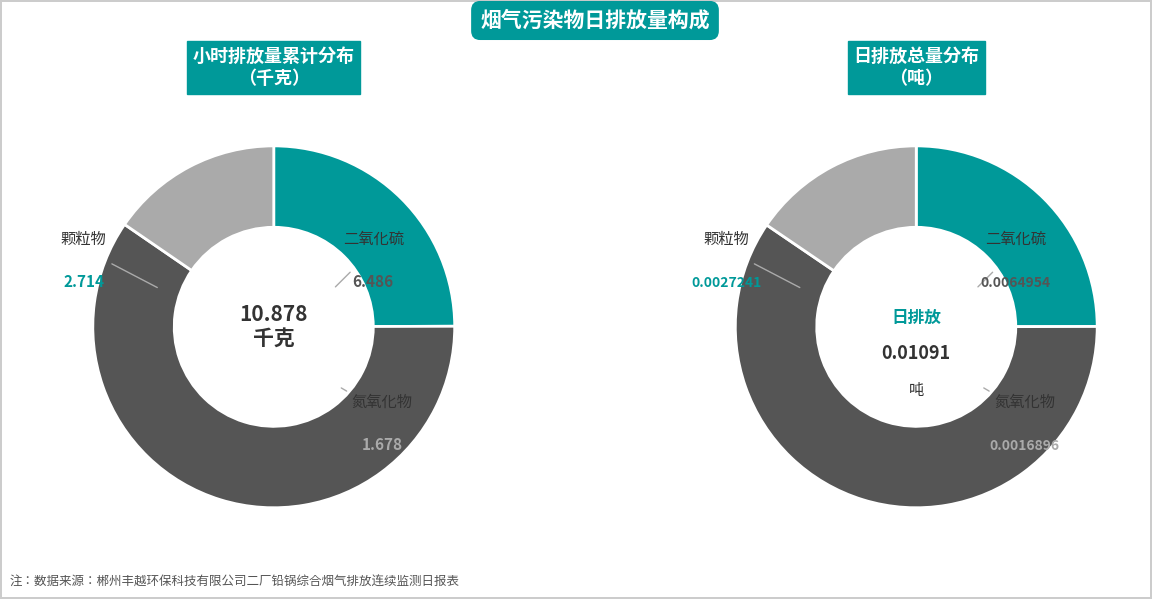

Is the sum of 23 and 16 greater than half?

No